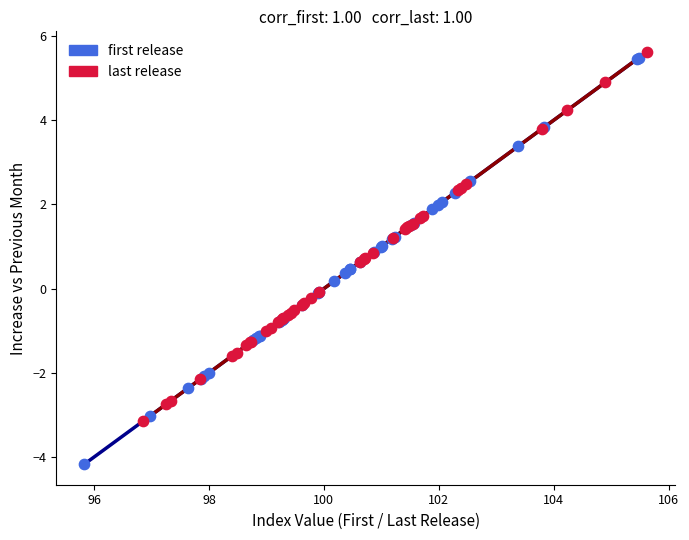

Which series contains the lowest Y value?

first release